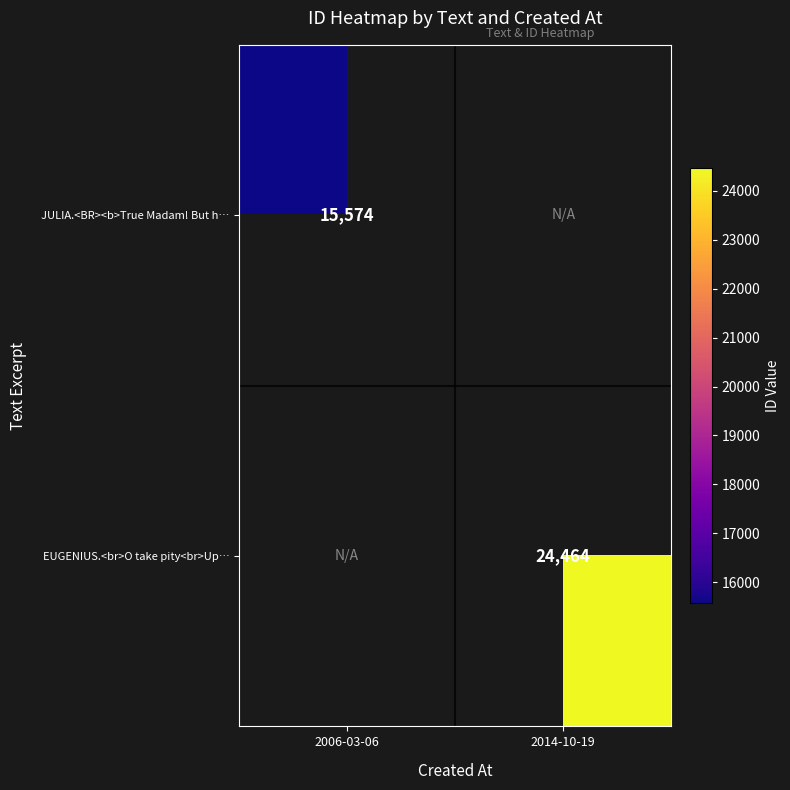

What is the minimum value shown in the chart?

15574.0